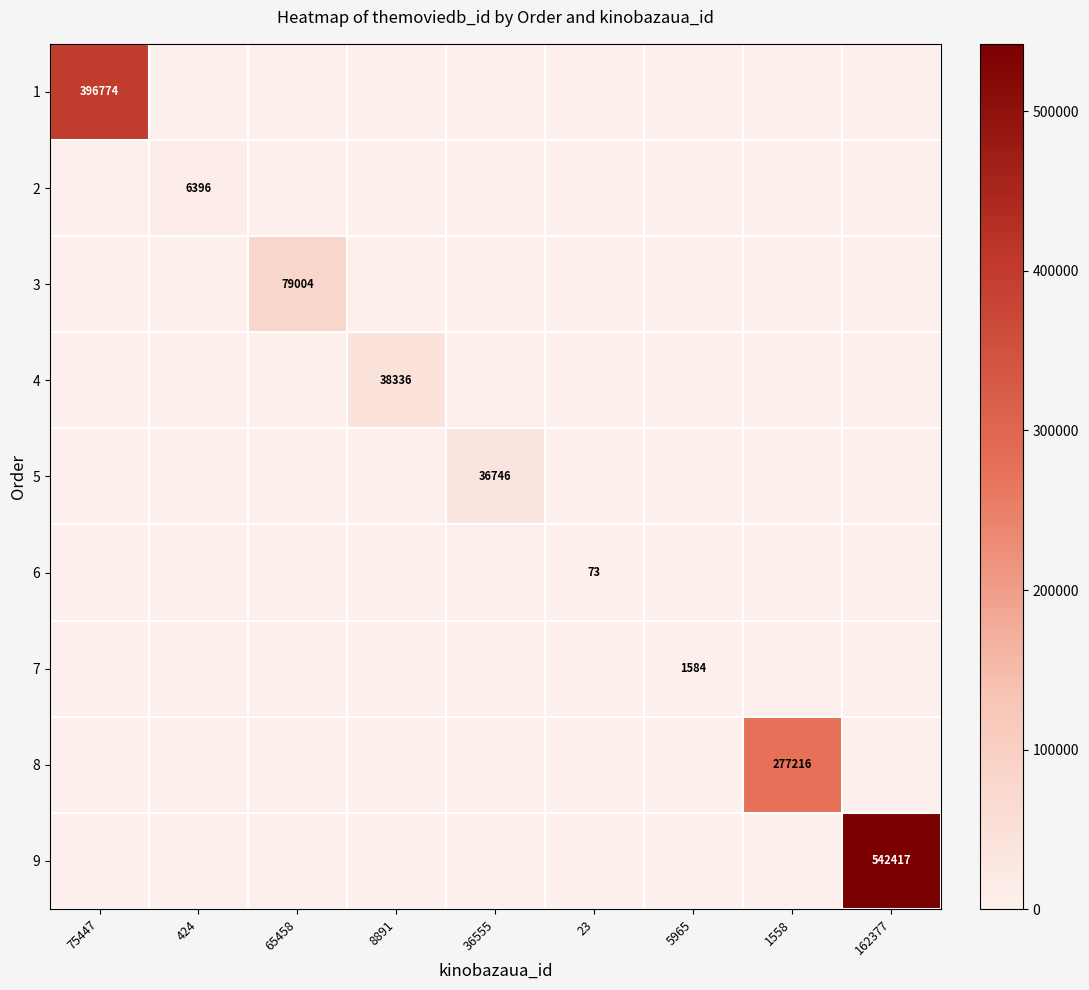

List the series in order of their peak value, highest first.

9, 1, 8, 3, 4, 5, 2, 7, 6